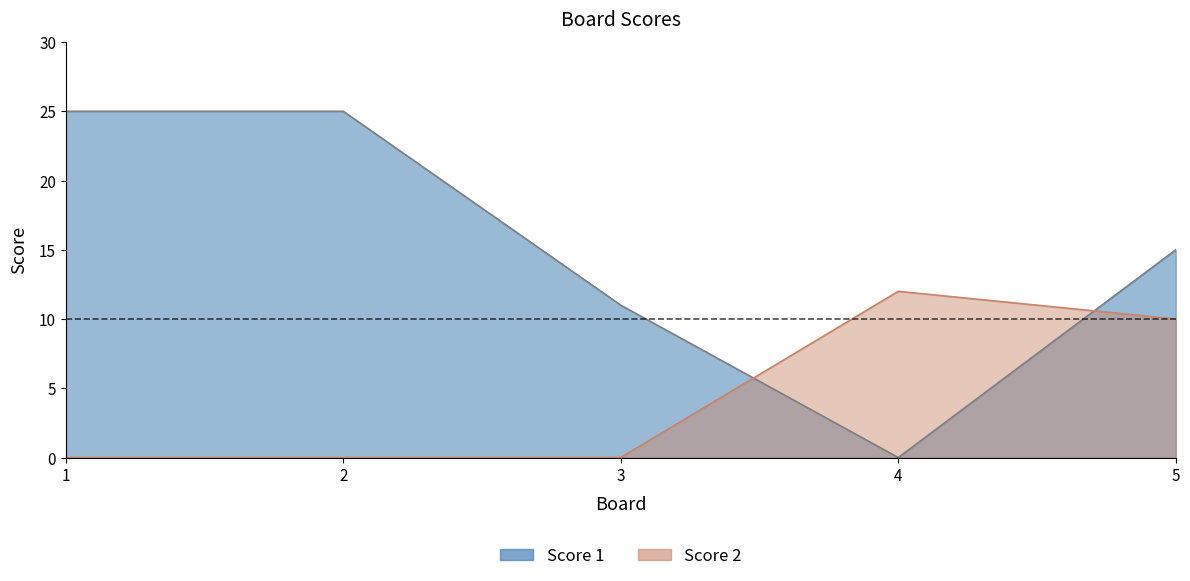

Which has a higher value, 4 or 5?

5